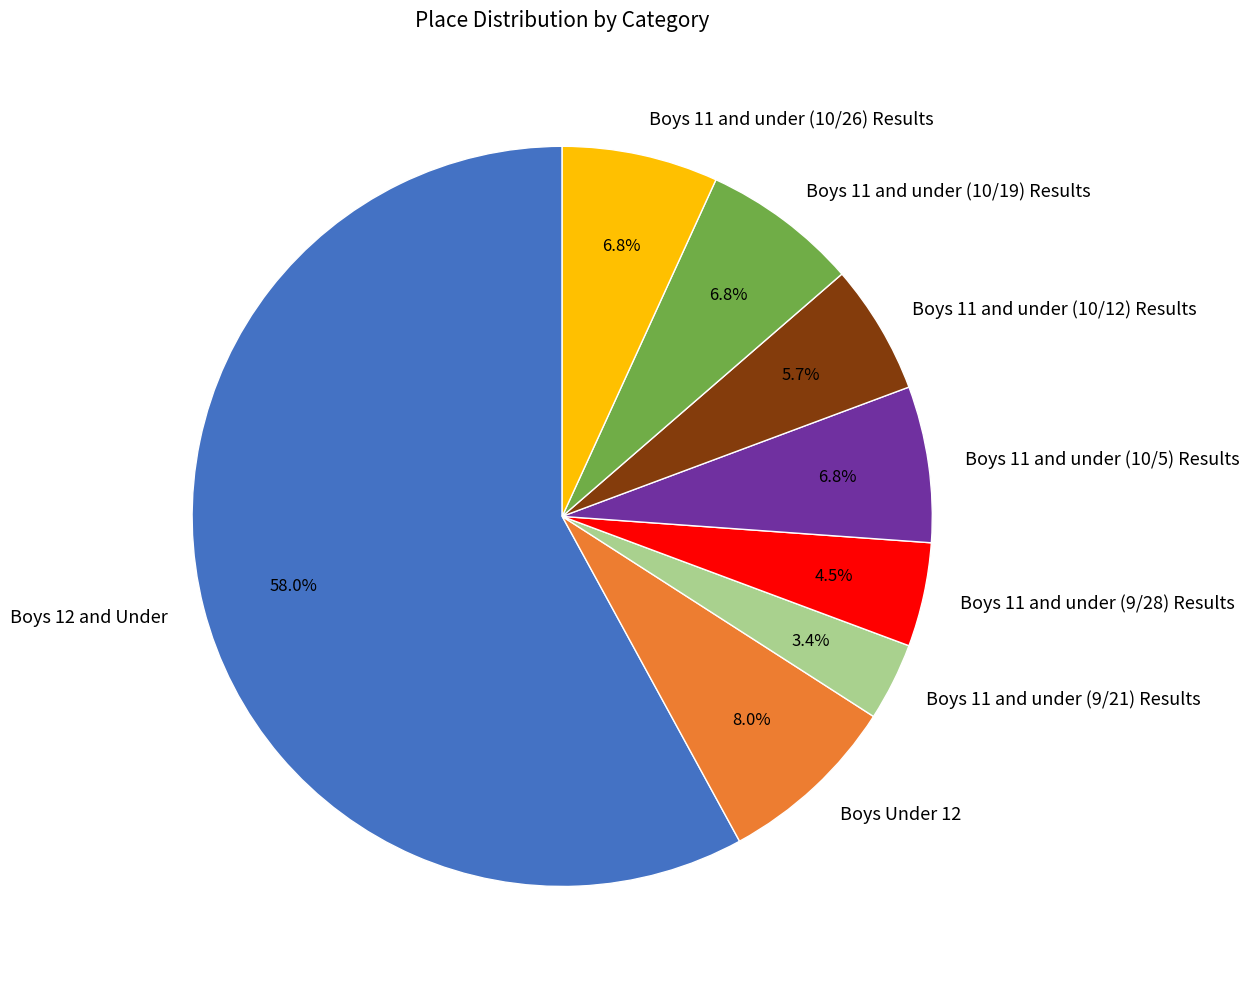

True or false: Boys 11 and under (9/21) Results accounts for 16% of the total.

False